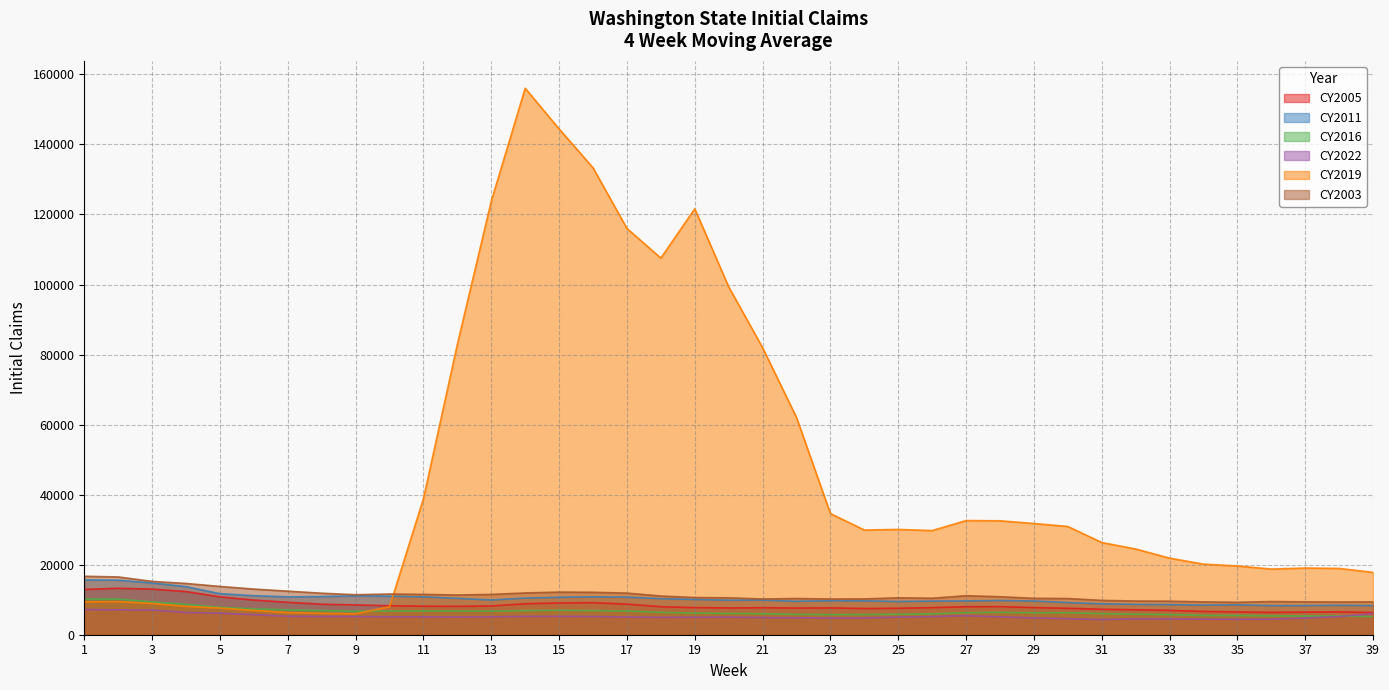

Which series ends up on top after the final intersection of CY2022 and CY2016?

CY2022